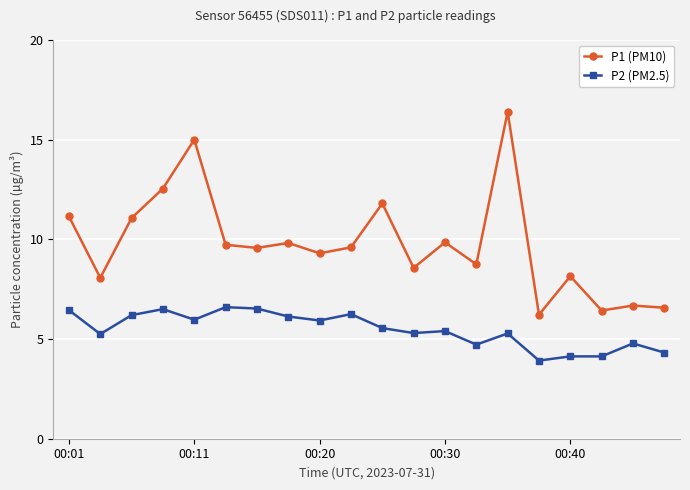

List the series in order of their peak value, highest first.

P1 (PM10), P2 (PM2.5)